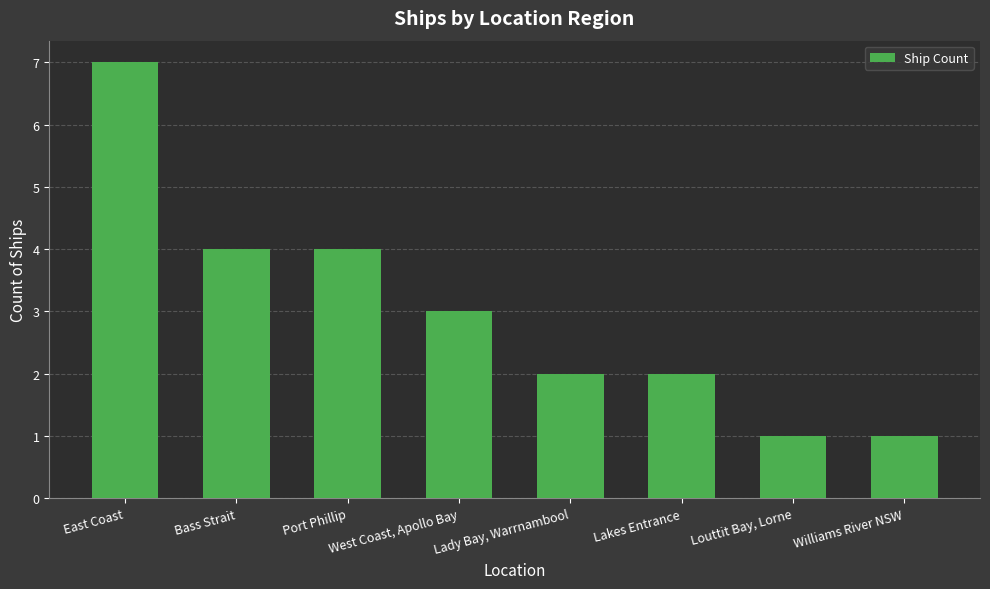

What is the value of the 1st bar from the left?

7